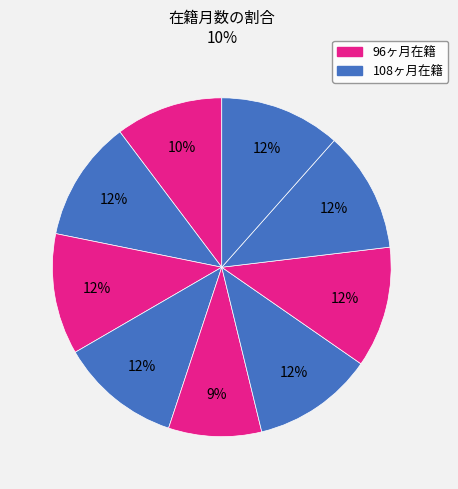

How many slices are in this pie chart?

9